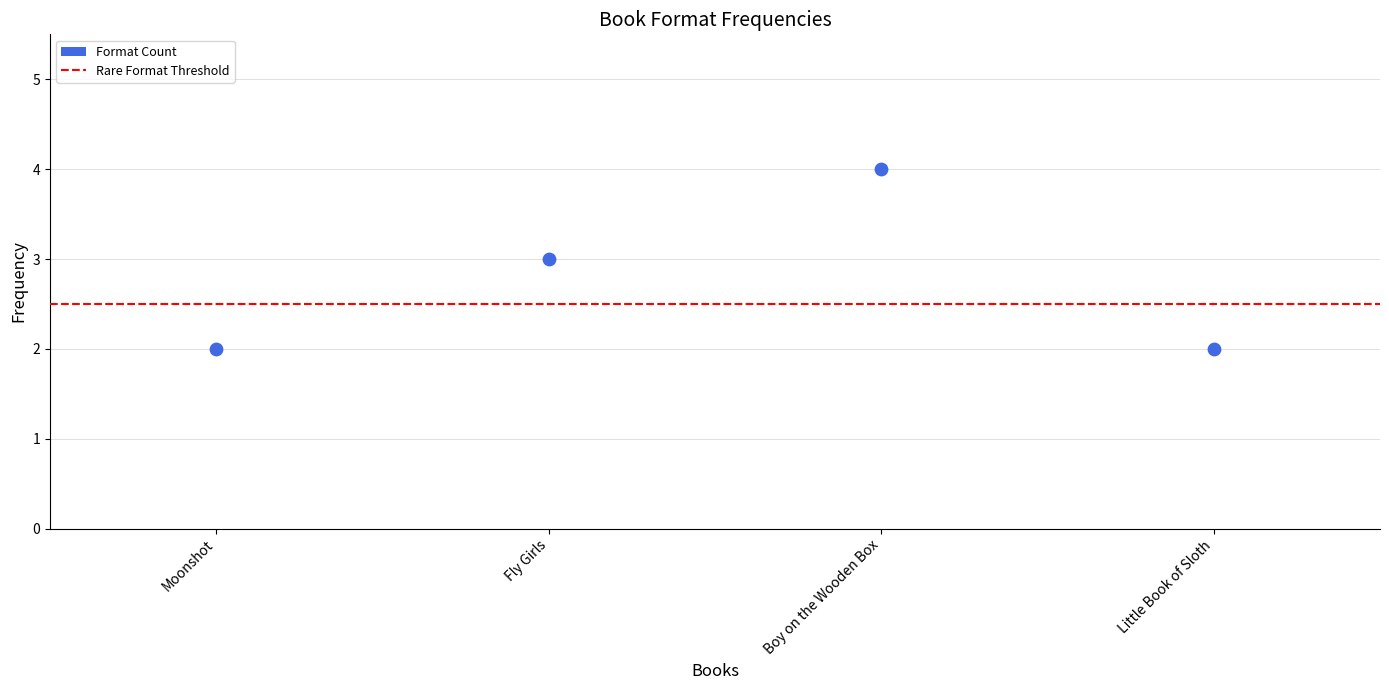

What is the average Y value?

3